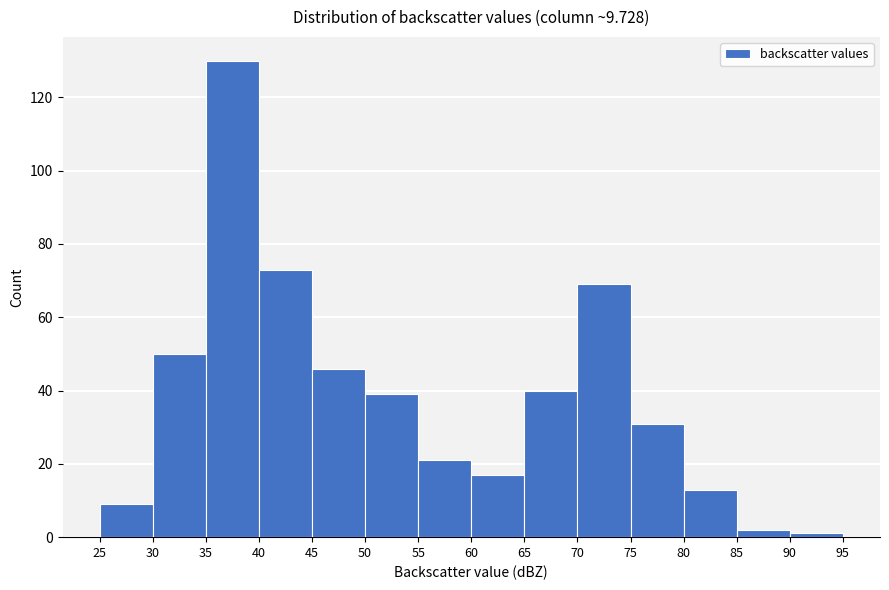

Reading left to right, transcribe this chart: for each bar, give the range it covers on the x-axis and its height. The values are not printed on the chart, so give them approximately, as read against the axis.

25 to 30: 10
30 to 35: 50
35 to 40: 130
40 to 45: 74
45 to 50: 46
50 to 55: 40
55 to 60: 22
60 to 65: 18
65 to 70: 40
70 to 75: 70
75 to 80: 32
80 to 85: 14
85 to 90: 2
90 to 95: under 2